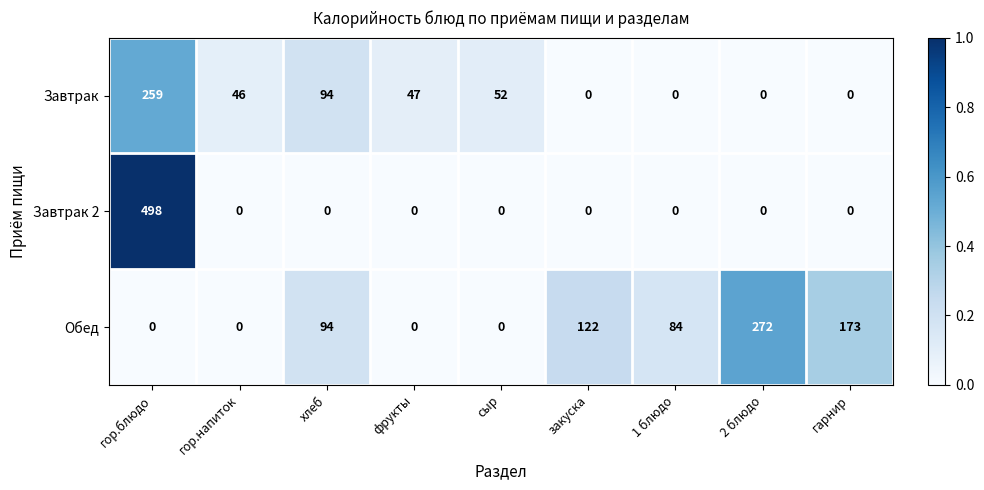

Which category has the highest value in the Завтрак series?

гор.блюдо